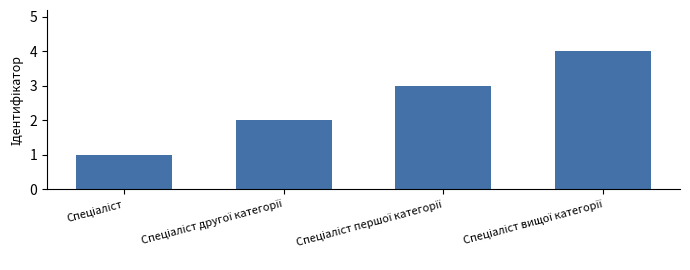

What is the difference between the maximum and minimum values?

3